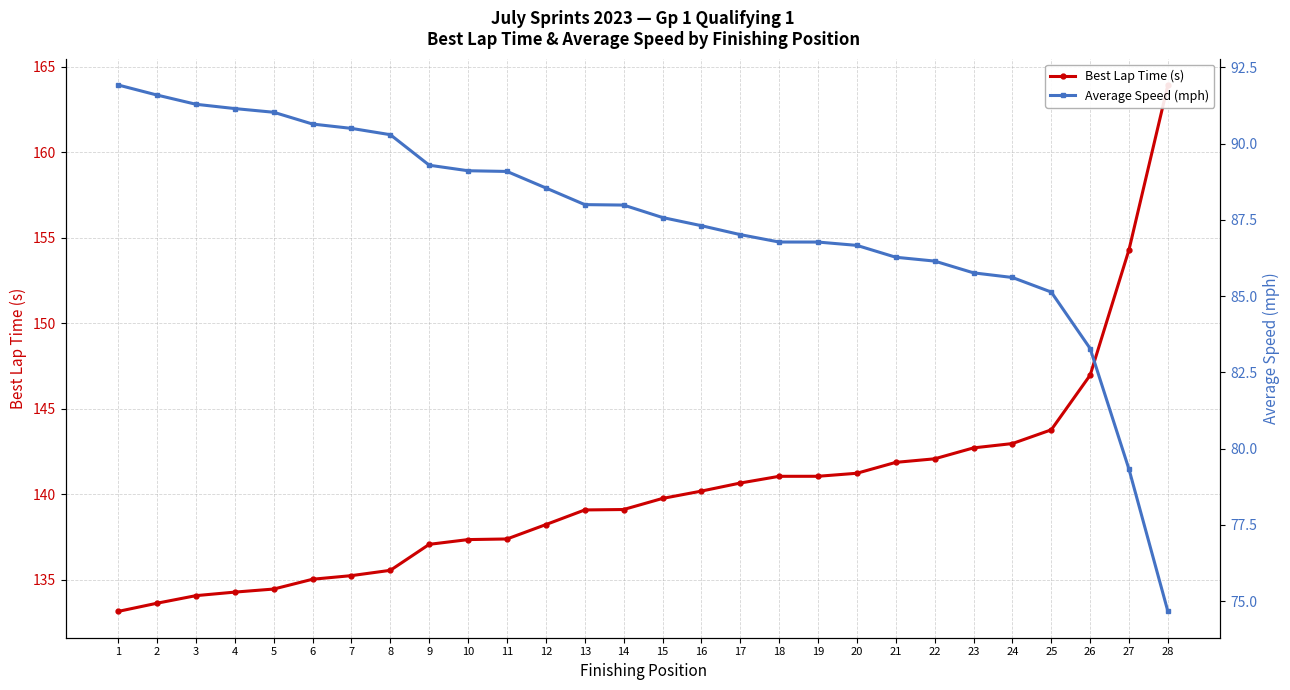

What is the sum of the Average Speed (mph) values at 12 and 21?

174.8